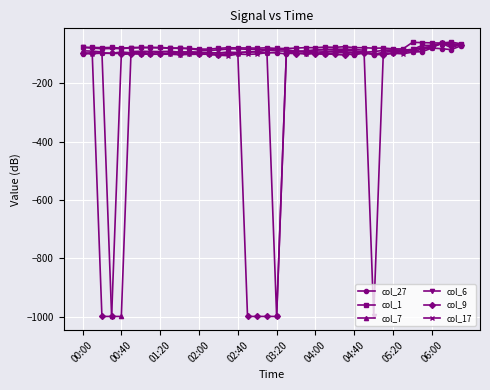

What is the maximum value shown in the chart?

-58.7